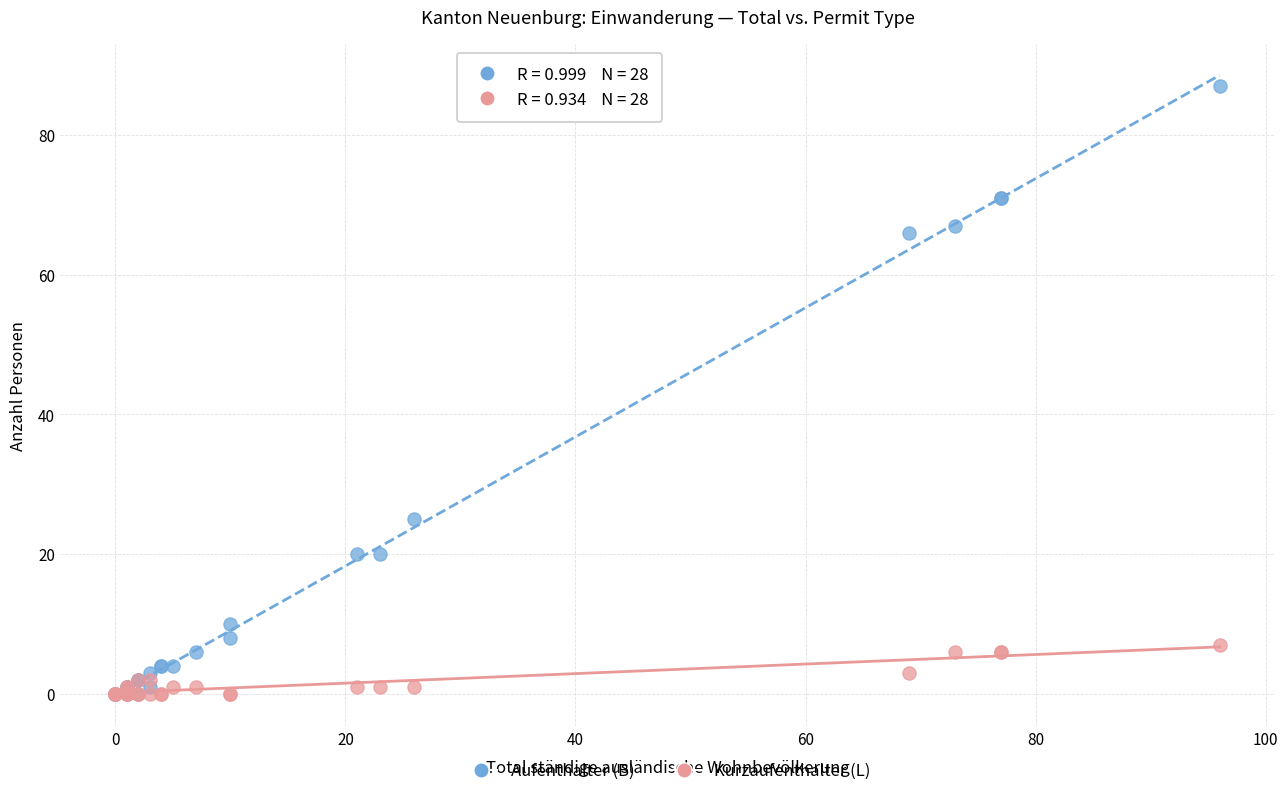

Across all series, what Y value is closest to 43?

25